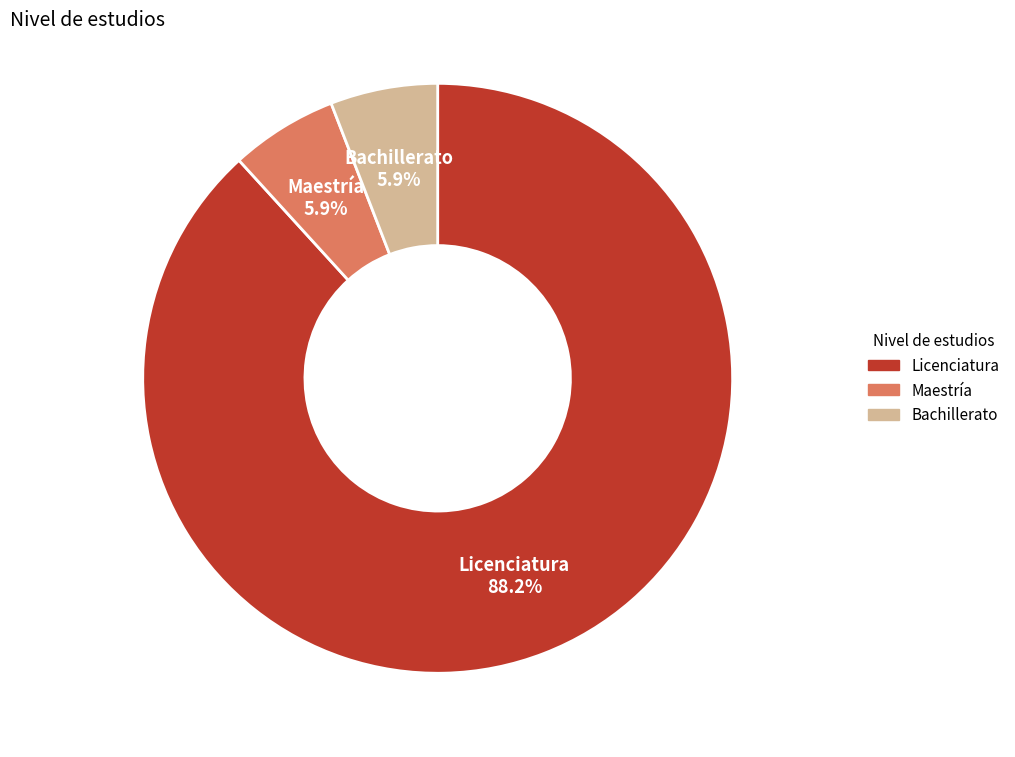

How many slices are in this pie chart?

3